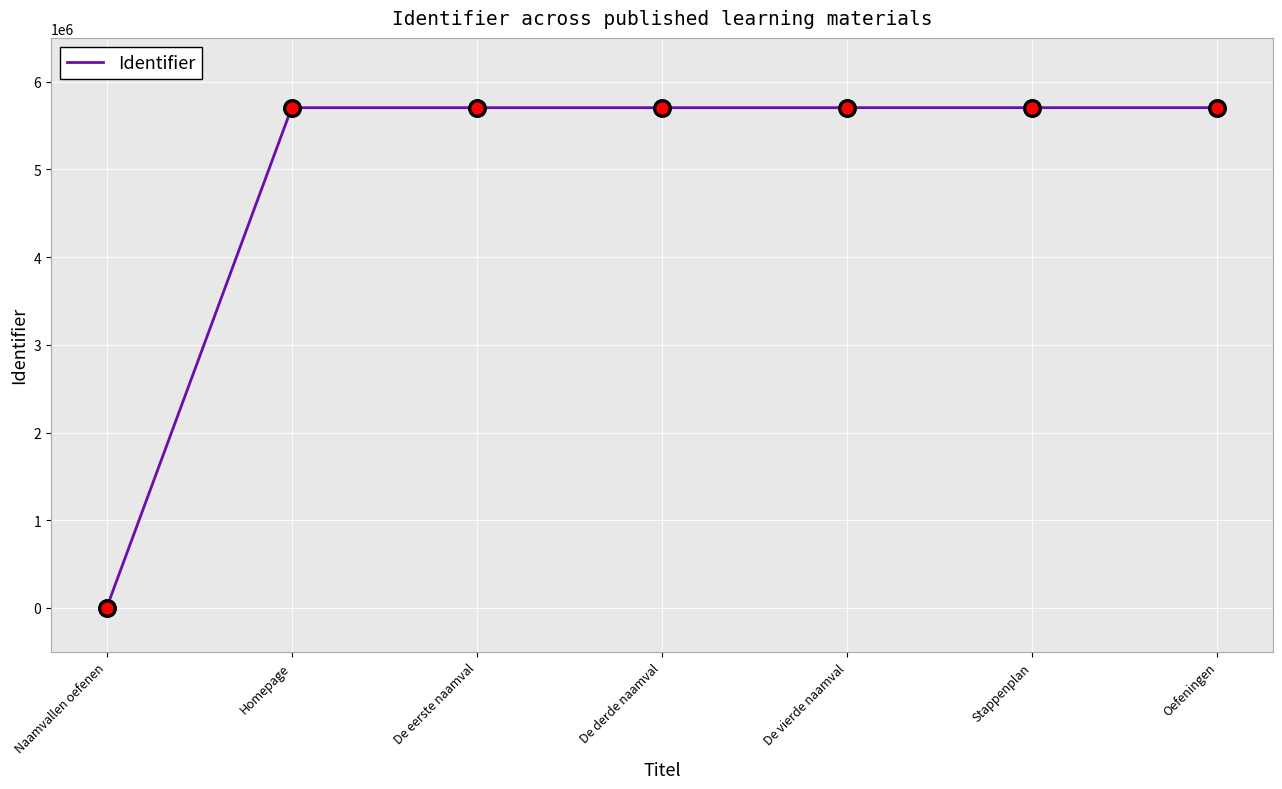

What is the change in value from De eerste naamval to De derde naamval?

+6